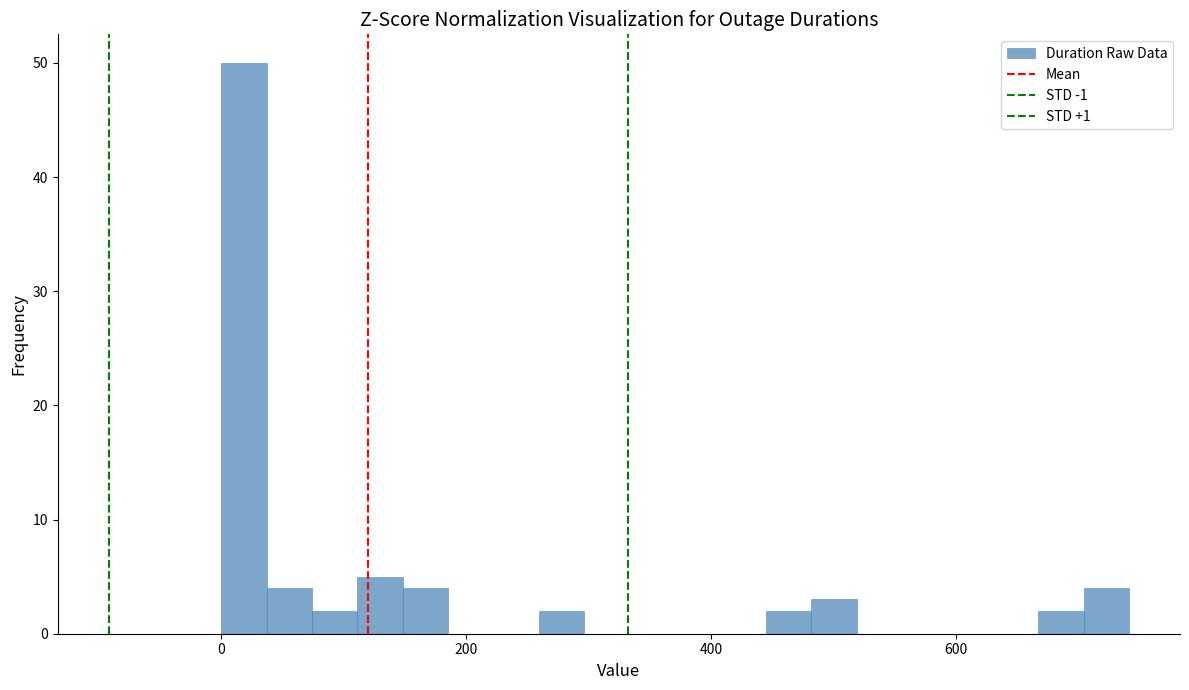

Around what value on the x-axis is the tallest bar? Give the approximate position of its centre, as read against the axis.

20